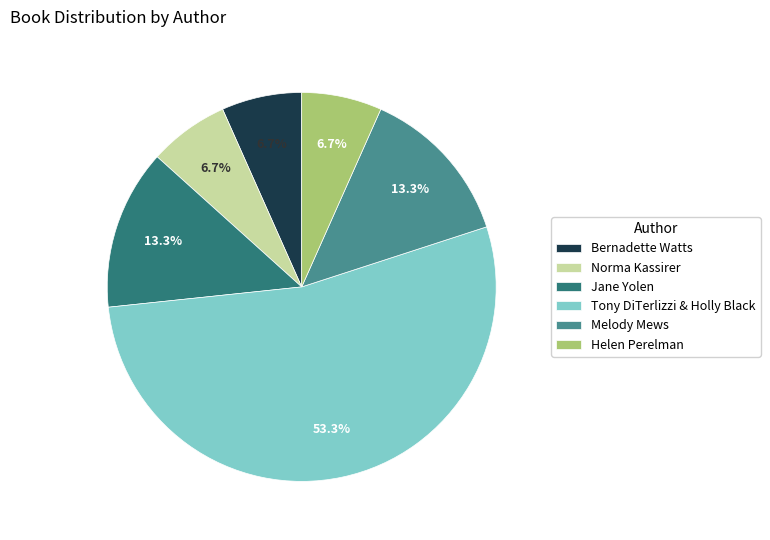

What percentage is the Melody Mews slice, to the nearest percent?

13%